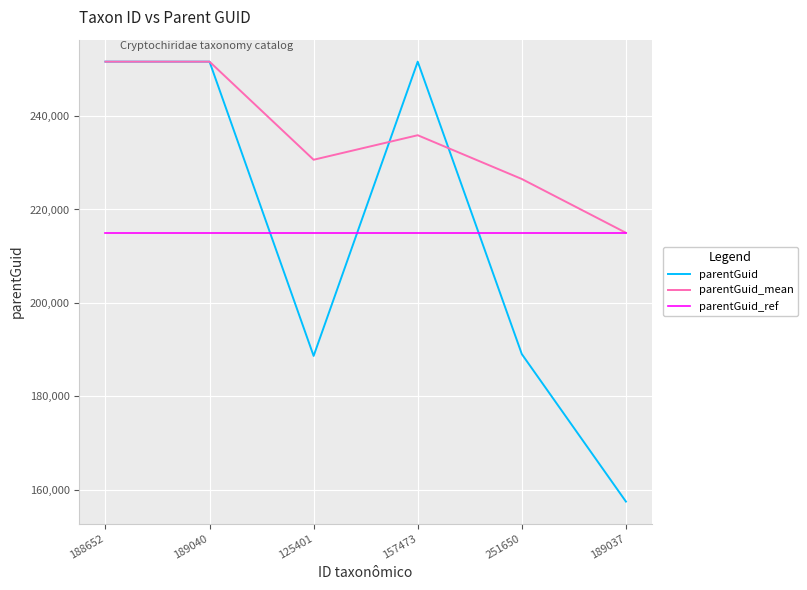

Which series has the largest range (max minus min)?

parentGuid